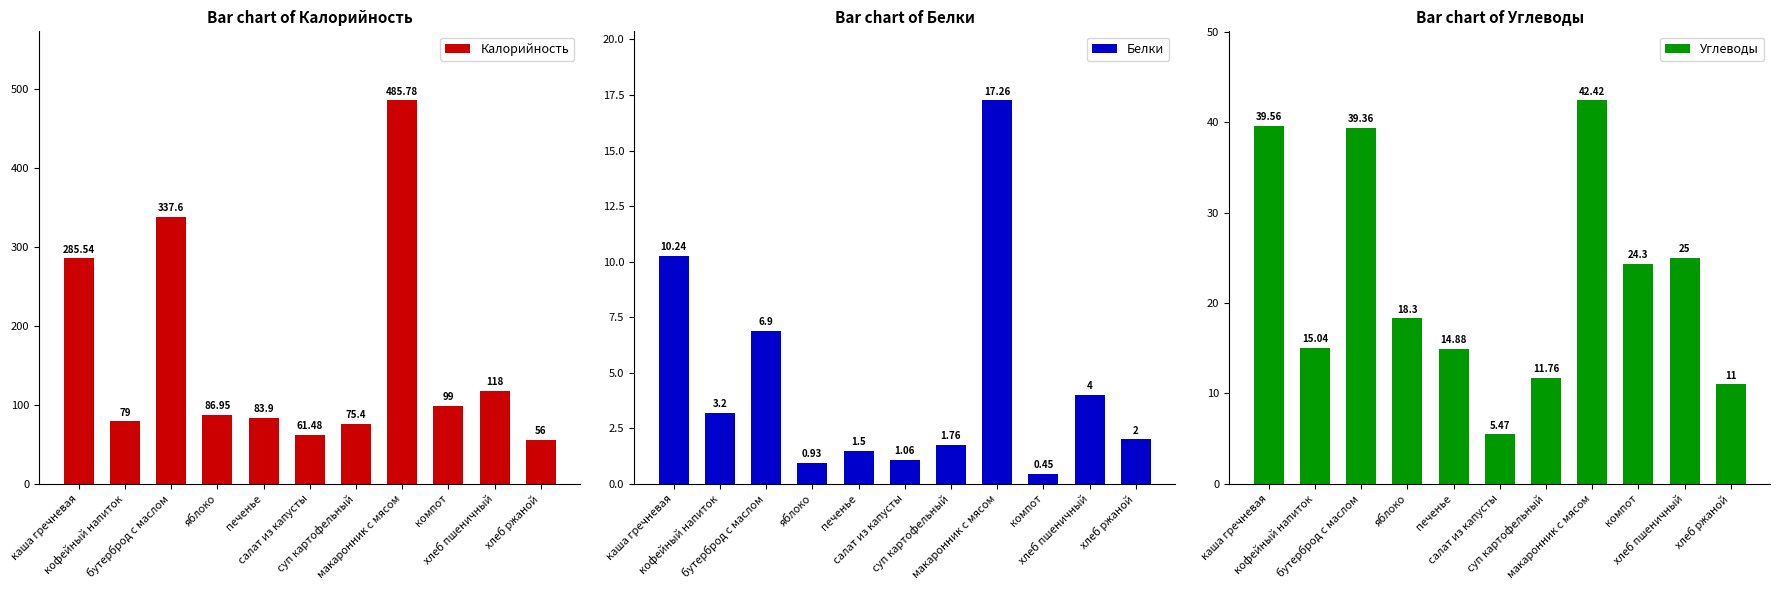

Is the value of Белки at кофейный напиток greater than the value of Калорийность at печенье?

No